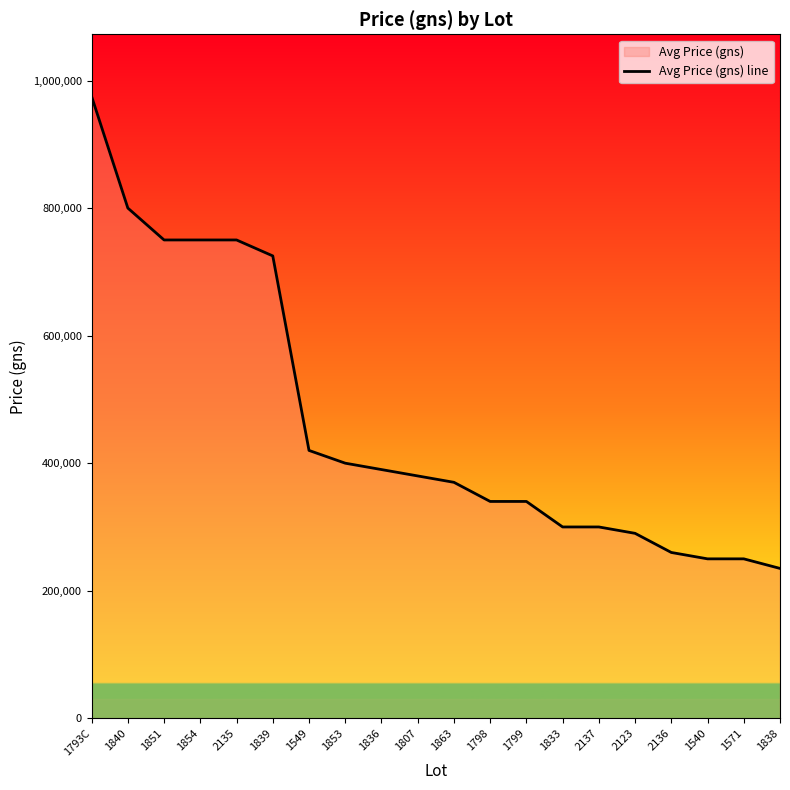

At which label is the value closest to 605000?

1839